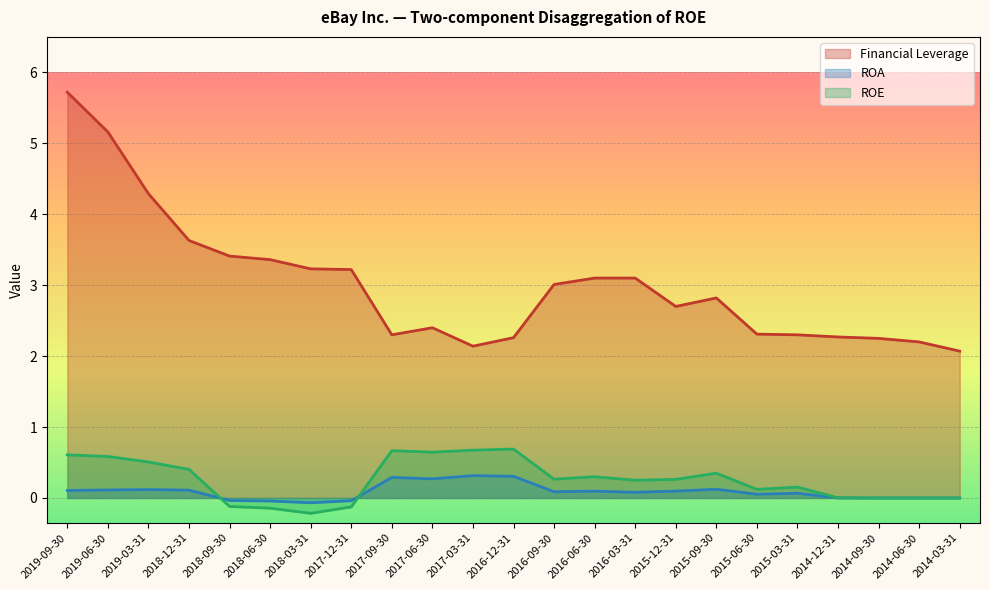

What are all the series names shown in the legend?

Financial Leverage, ROA, ROE